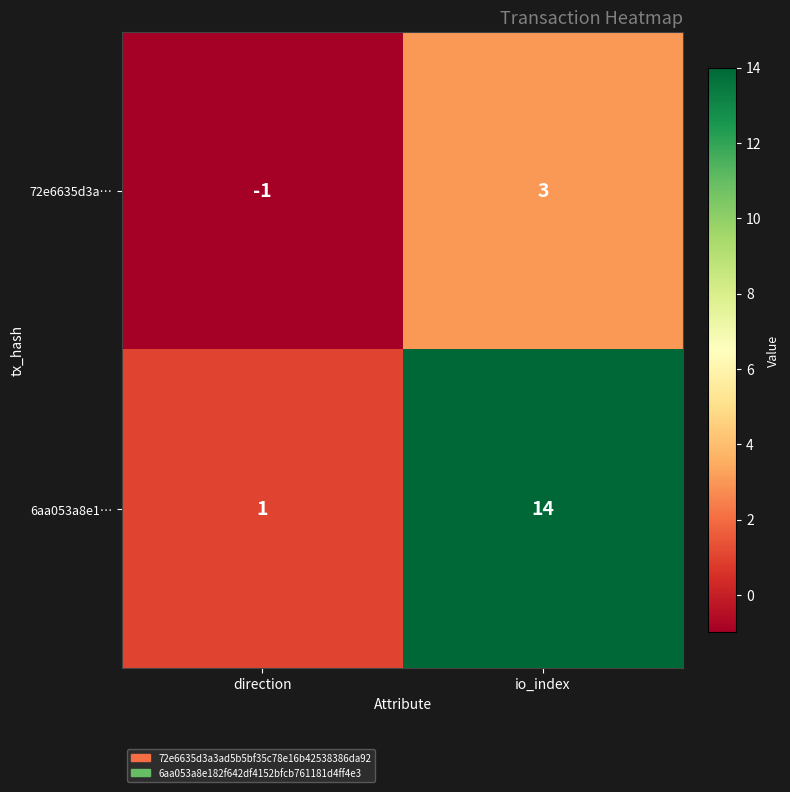

What is the sum of the 6aa053a8e1… values at direction and io_index?

15